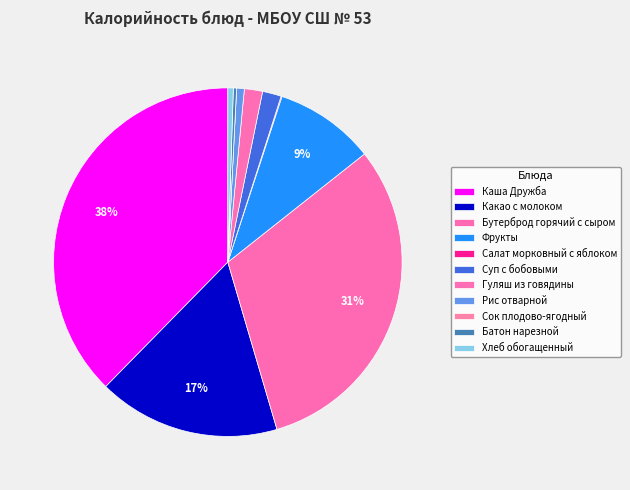

Count the number of slices in the pie.

11